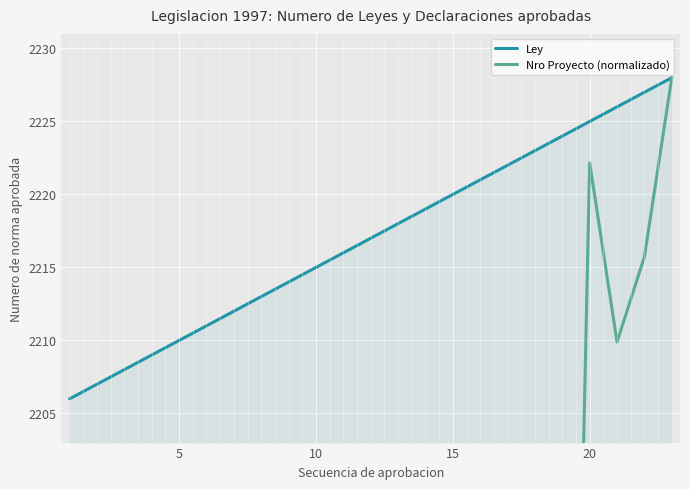

Is this an area chart (filled region under the line)?

No